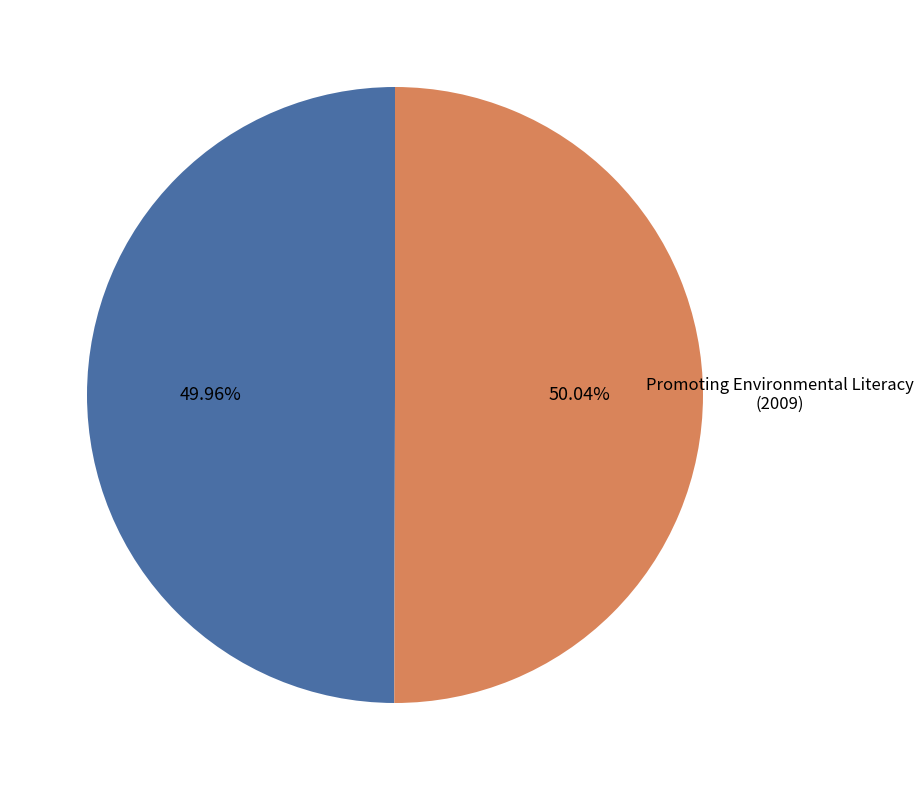

Is there any slice that represents more than half of the pie?

Yes